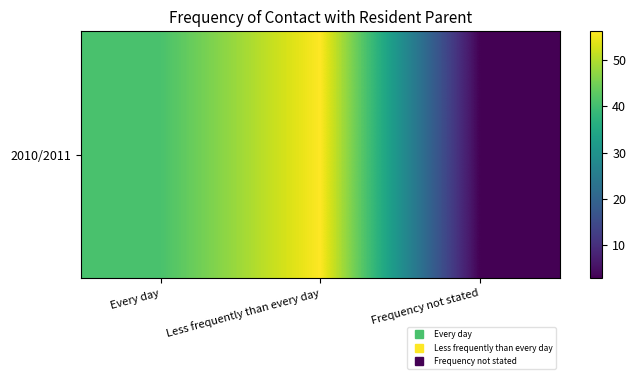

Between Less frequently than every day and Every day, which is larger?

Less frequently than every day